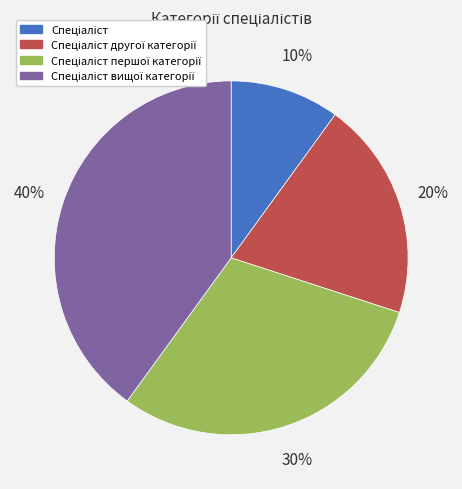

To the nearest percent, what is the average slice percentage?

25%